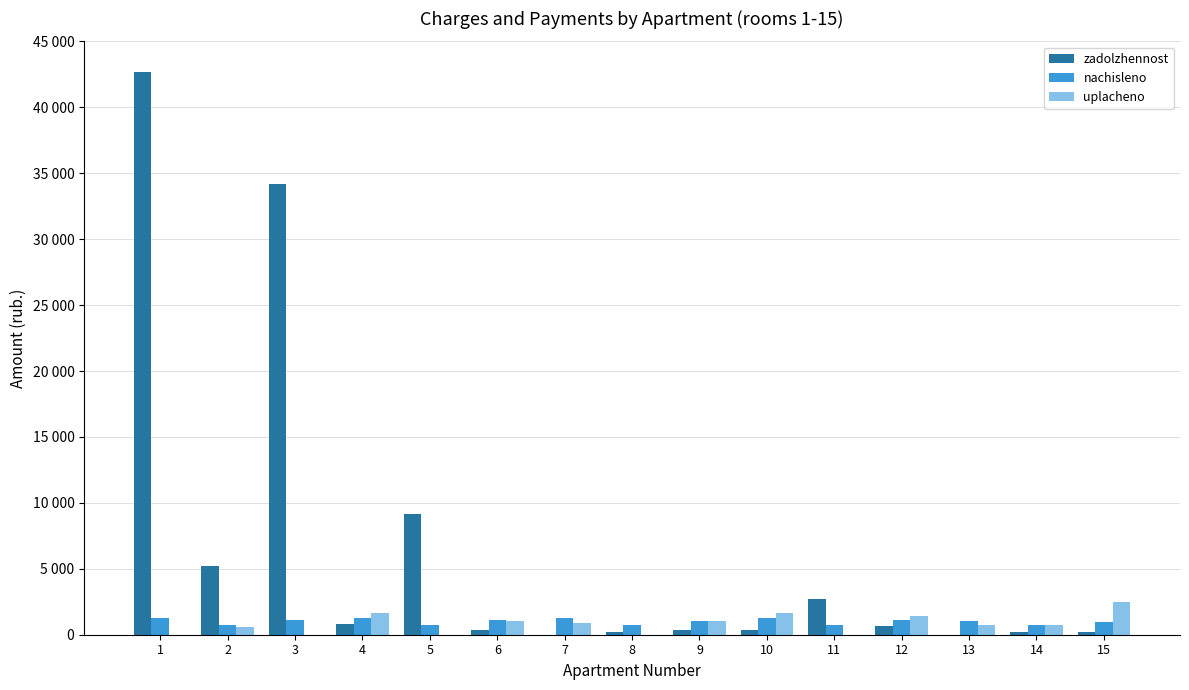

What are all the series names shown in the legend?

zadolzhennost, nachisleno, uplacheno